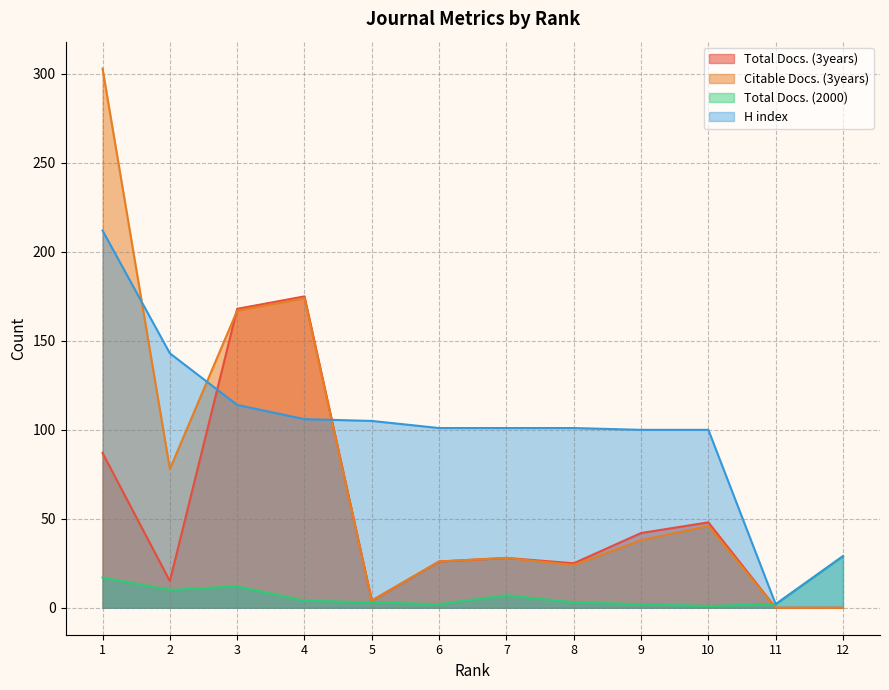

What is the difference between the highest and lowest values at 8?

98